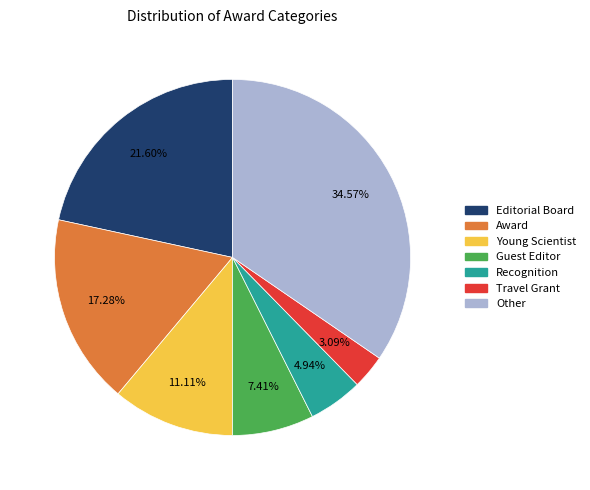

Do Travel Grant and Young Scientist together represent more than half of the pie?

No